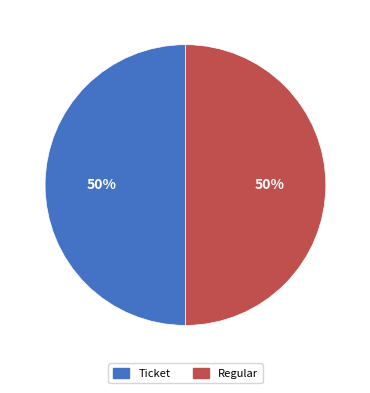

True or false: Ticket accounts for 50% of the total.

True